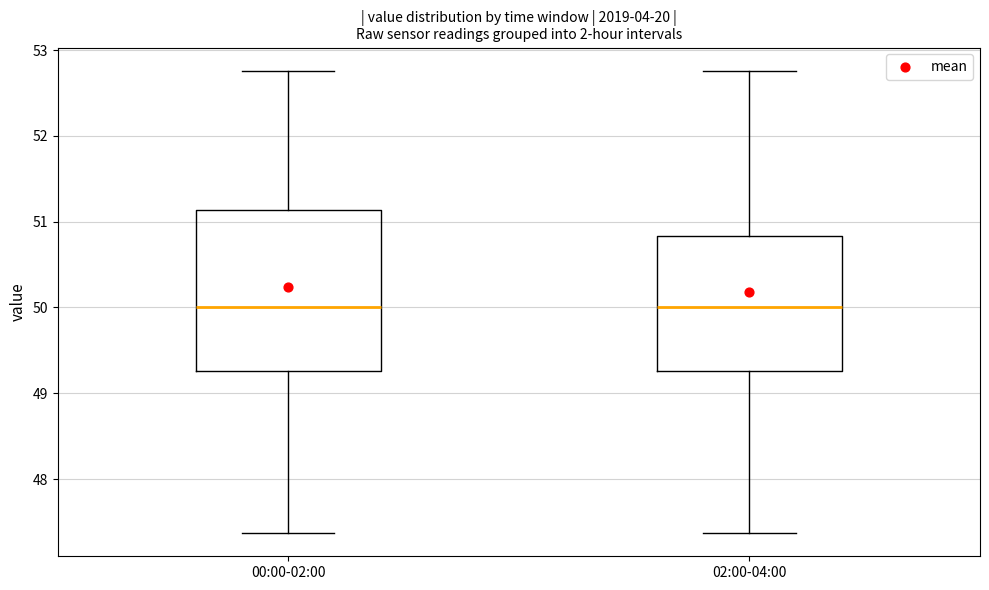

Which box is the tallest, from its lower edge to its upper edge?

00:00-02:00